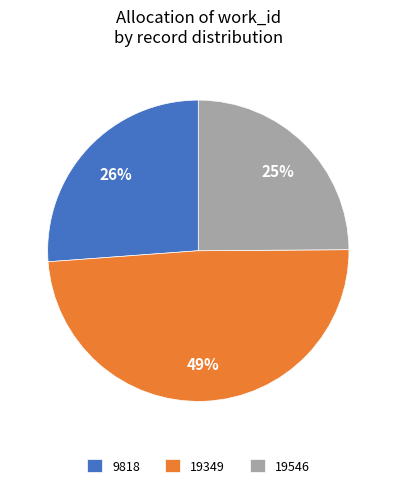

Count the number of slices in the pie.

3